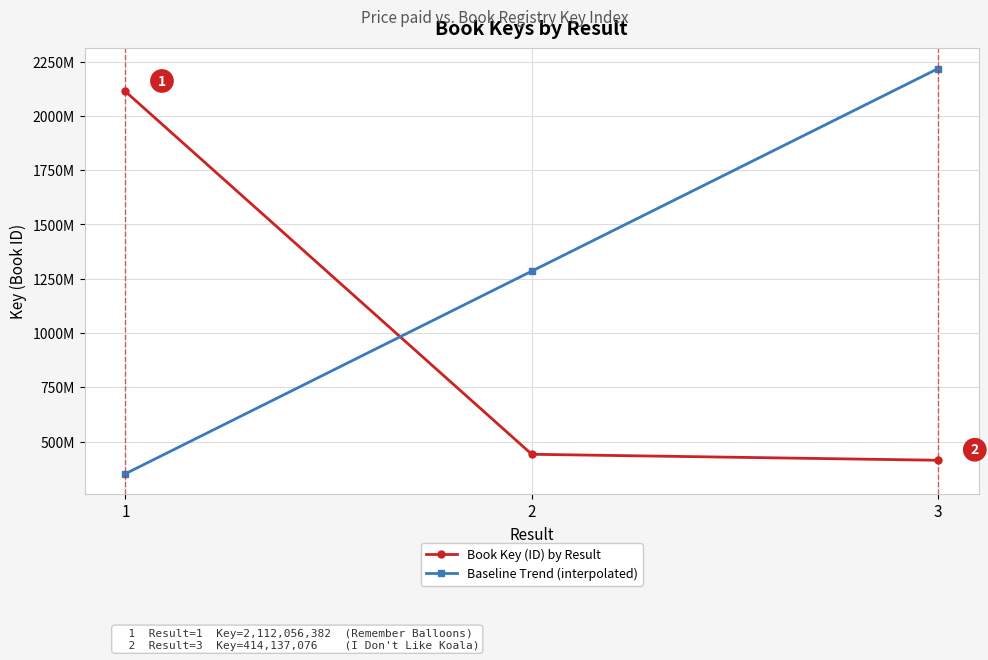

What is the difference between the Book Key (ID) by Result values at 2 and 1?

1670403870.0